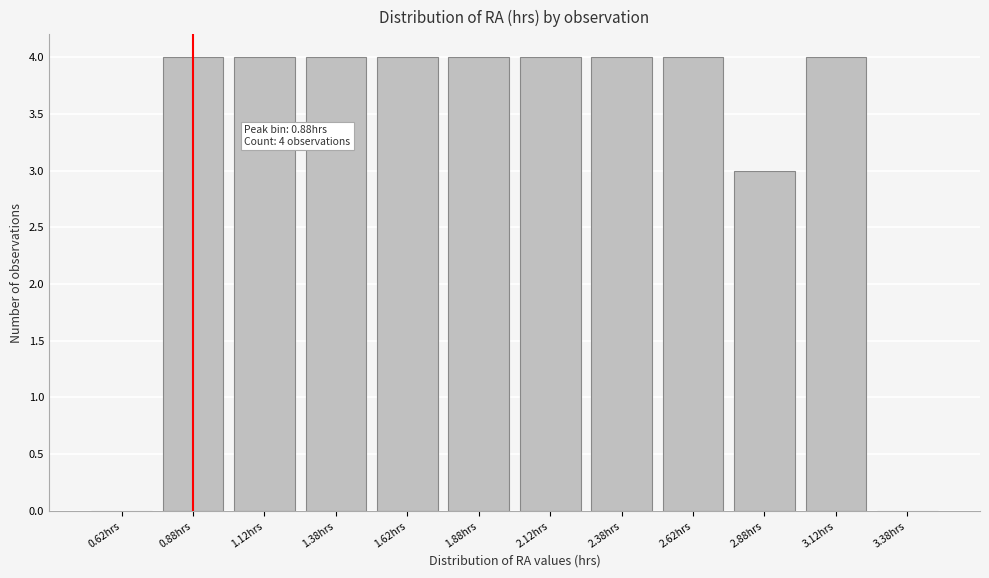

Reading left to right, what are all the values shown in this chart?

0.62hrs=0	0.88hrs=4	1.12hrs=4	1.38hrs=4	1.62hrs=4	1.88hrs=4	2.12hrs=4	2.38hrs=4	2.62hrs=4	2.88hrs=3	3.12hrs=4	3.38hrs=0